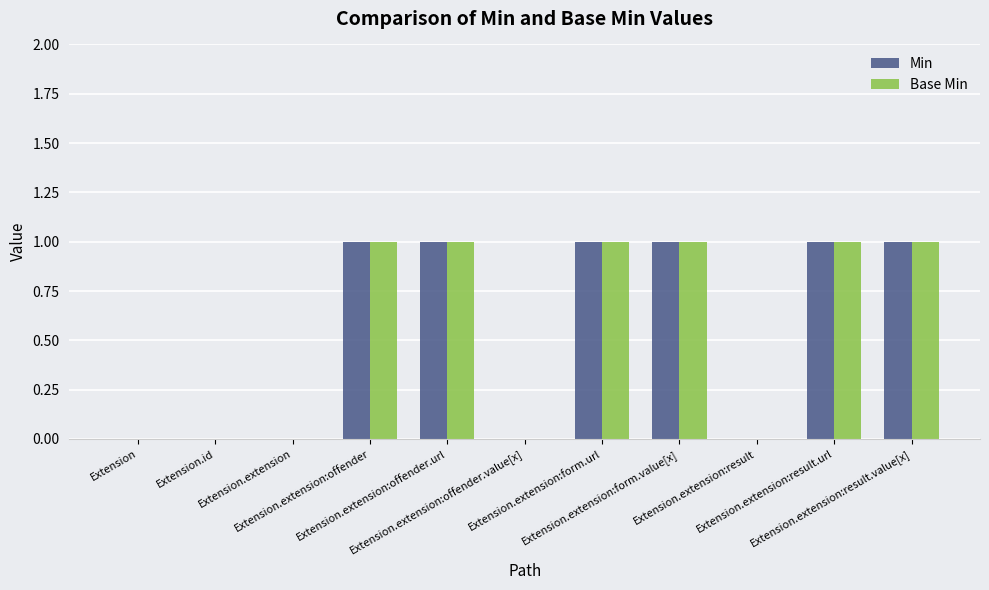

Which series has the widest spread of values?

Min